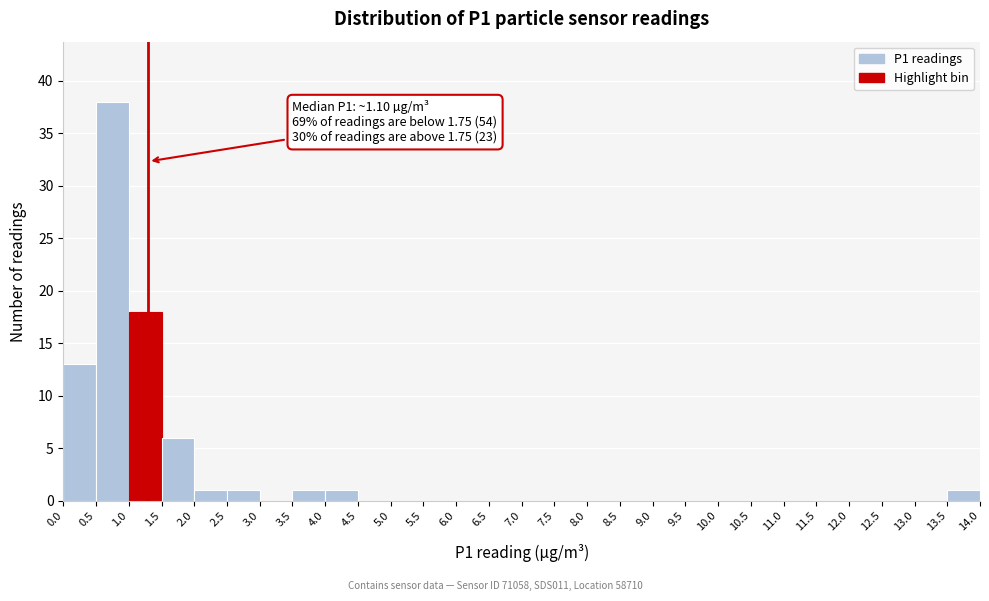

Which range on the x-axis has the tallest bar?

0.5 to 1.0